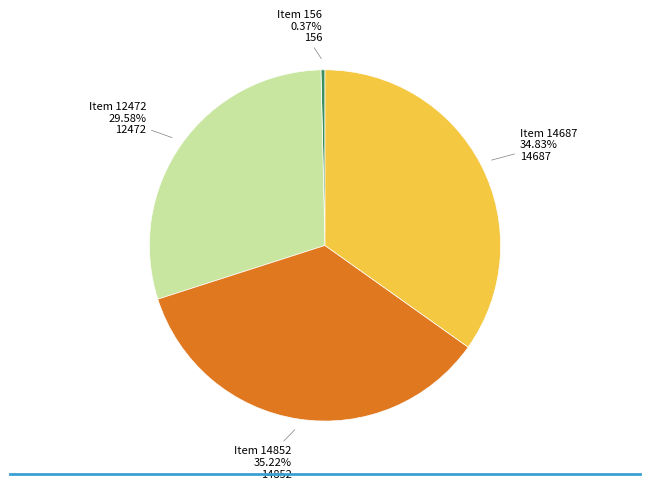

How many slices are in this pie chart?

4